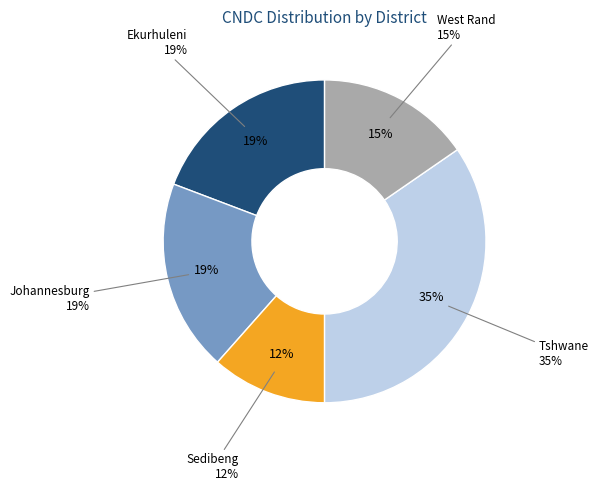

To the nearest percent, what is the average slice percentage?

20%